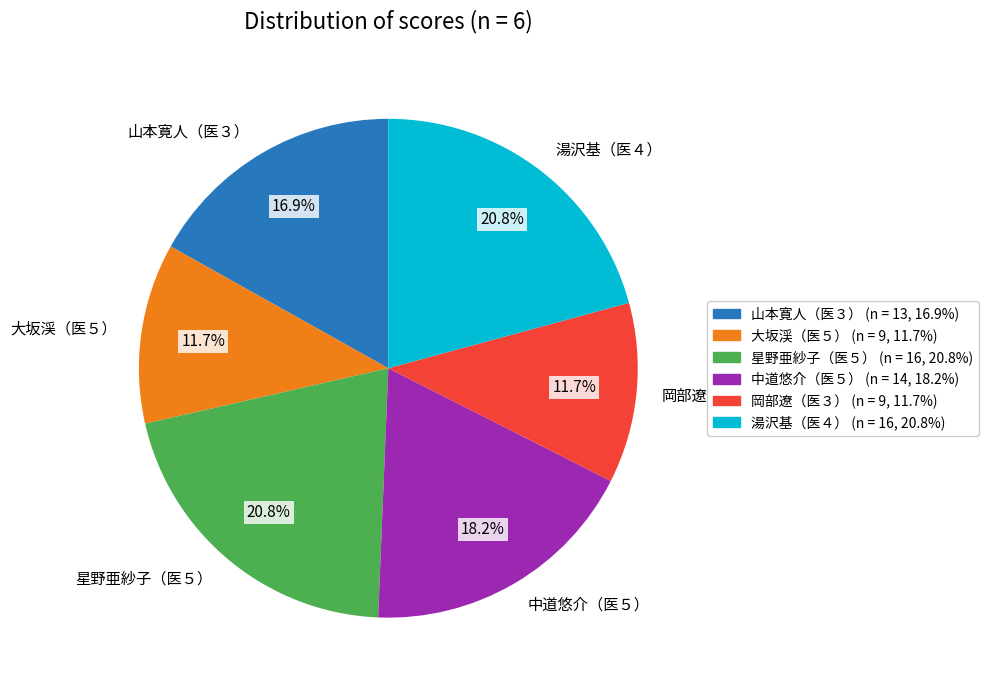

Combined, what portion of the pie is 大坂渓（医５） and 星野亜紗子（医５）?

32.5%